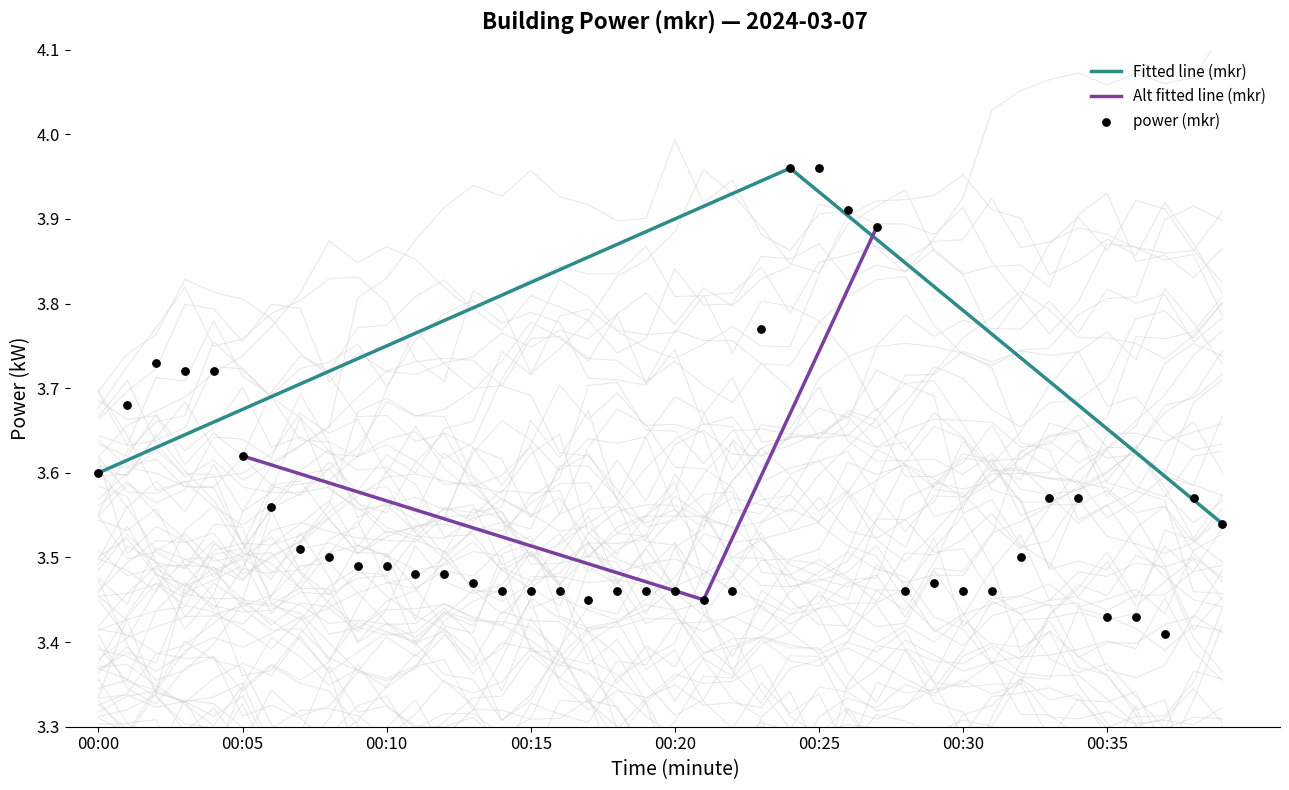

Which has a higher value, 00:03 or 00:23?

00:23